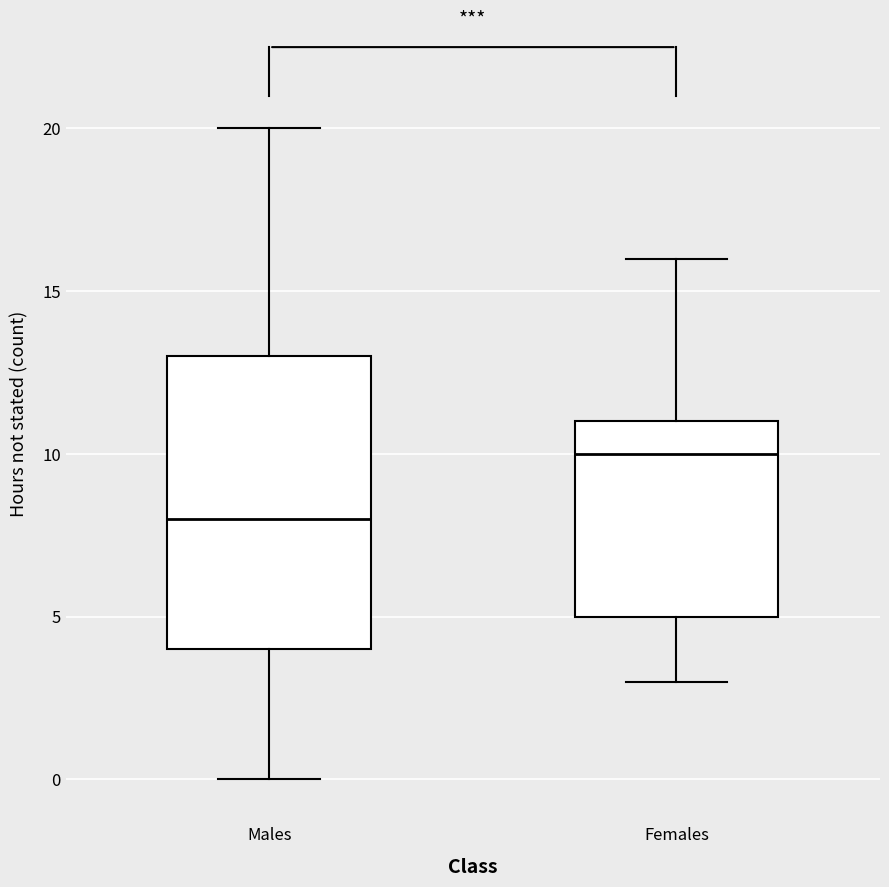

Reading left to right, read every box against the y-axis: the position of its median line, the range the box covers, and the ends of its whiskers. The values are not printed on the chart, so give them approximately, as read against the axis.

Males: median 8, box 4 to 13, whiskers 0 to 20
Females: median 10, box 5 to 11, whiskers 3 to 16